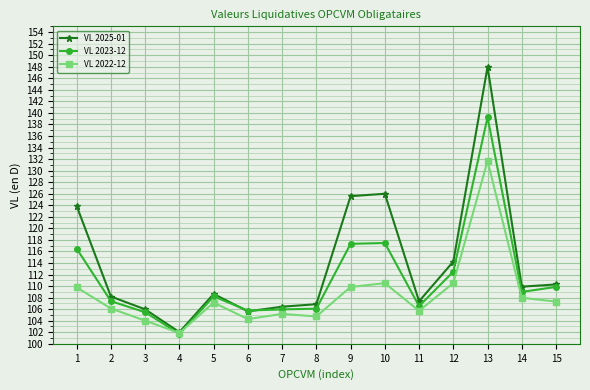

What is the difference between the VL 2022-12 values at 10 and 7?

5.3